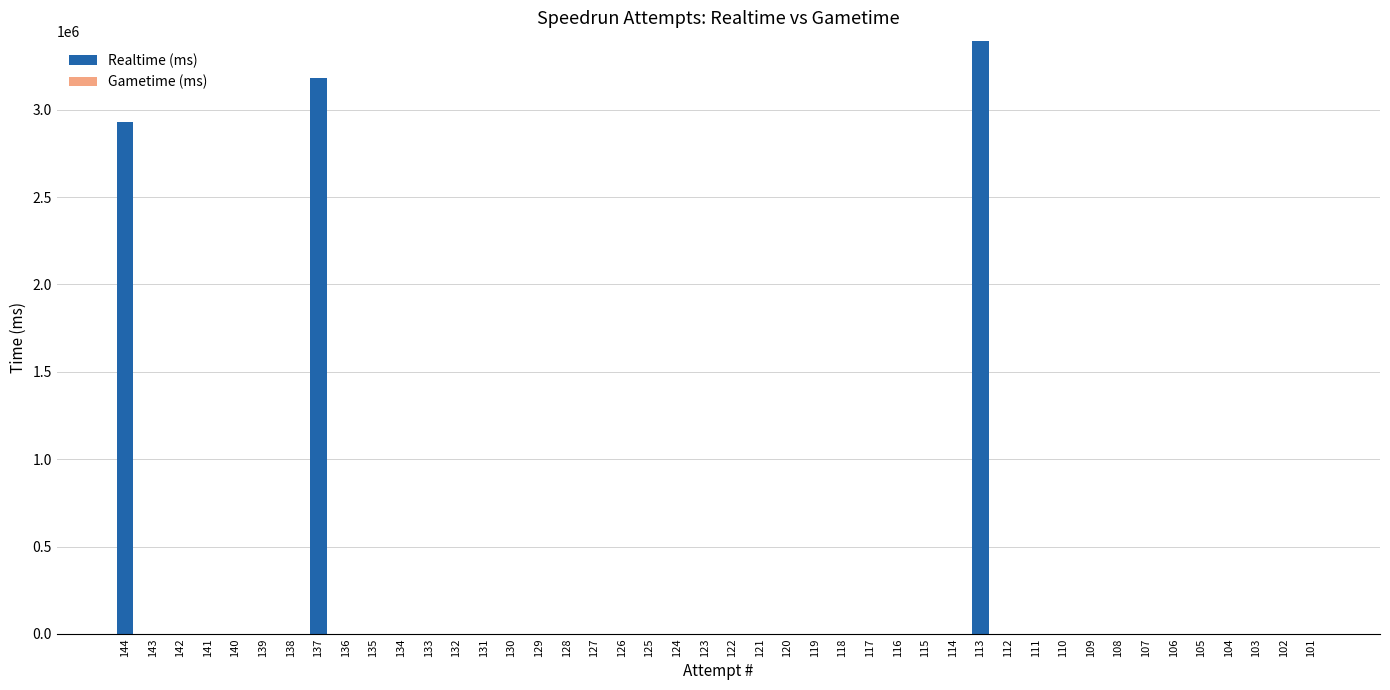

What is the sum of all values?

9502101